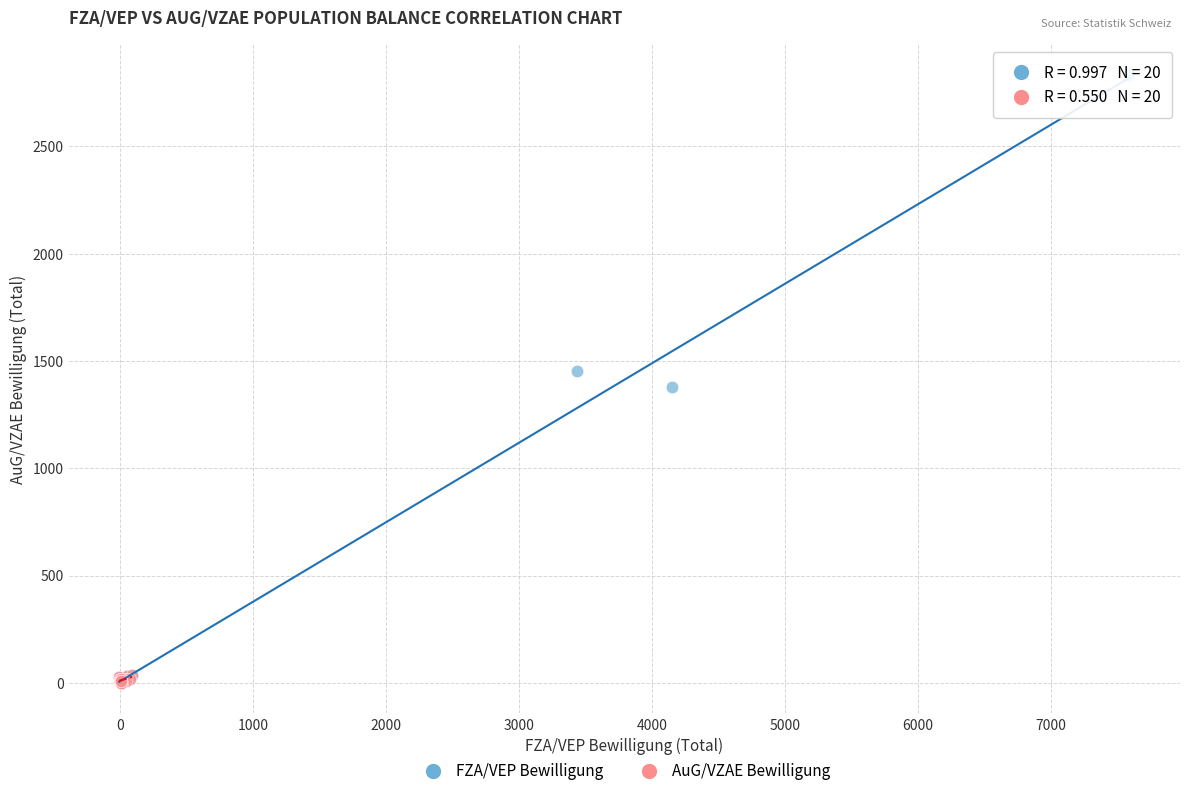

Which series reaches the maximum Y coordinate?

FZA/VEP Bewilligung